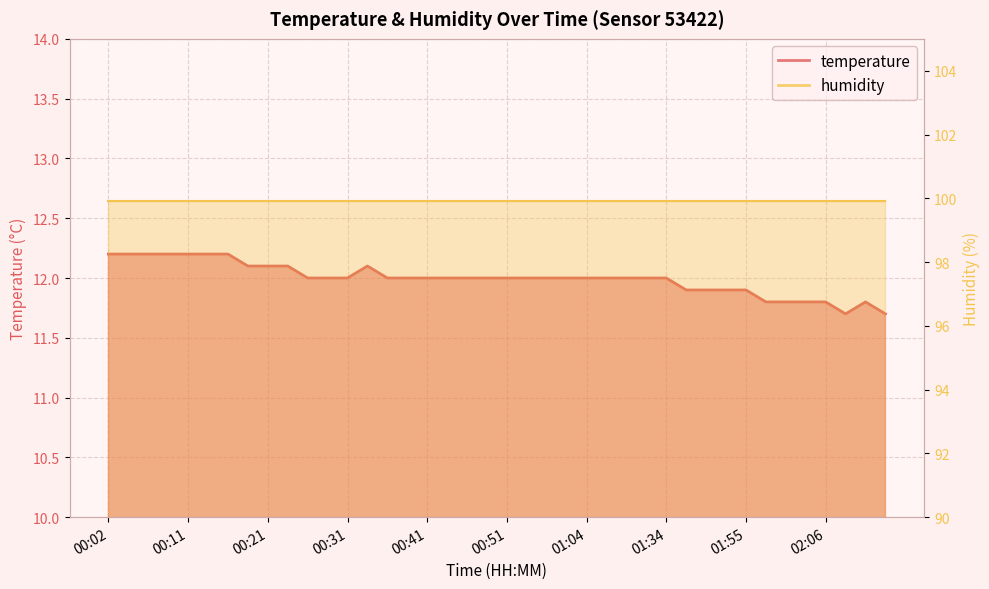

How many points are higher than both their immediate neighbors (excluding endpoints)?

2